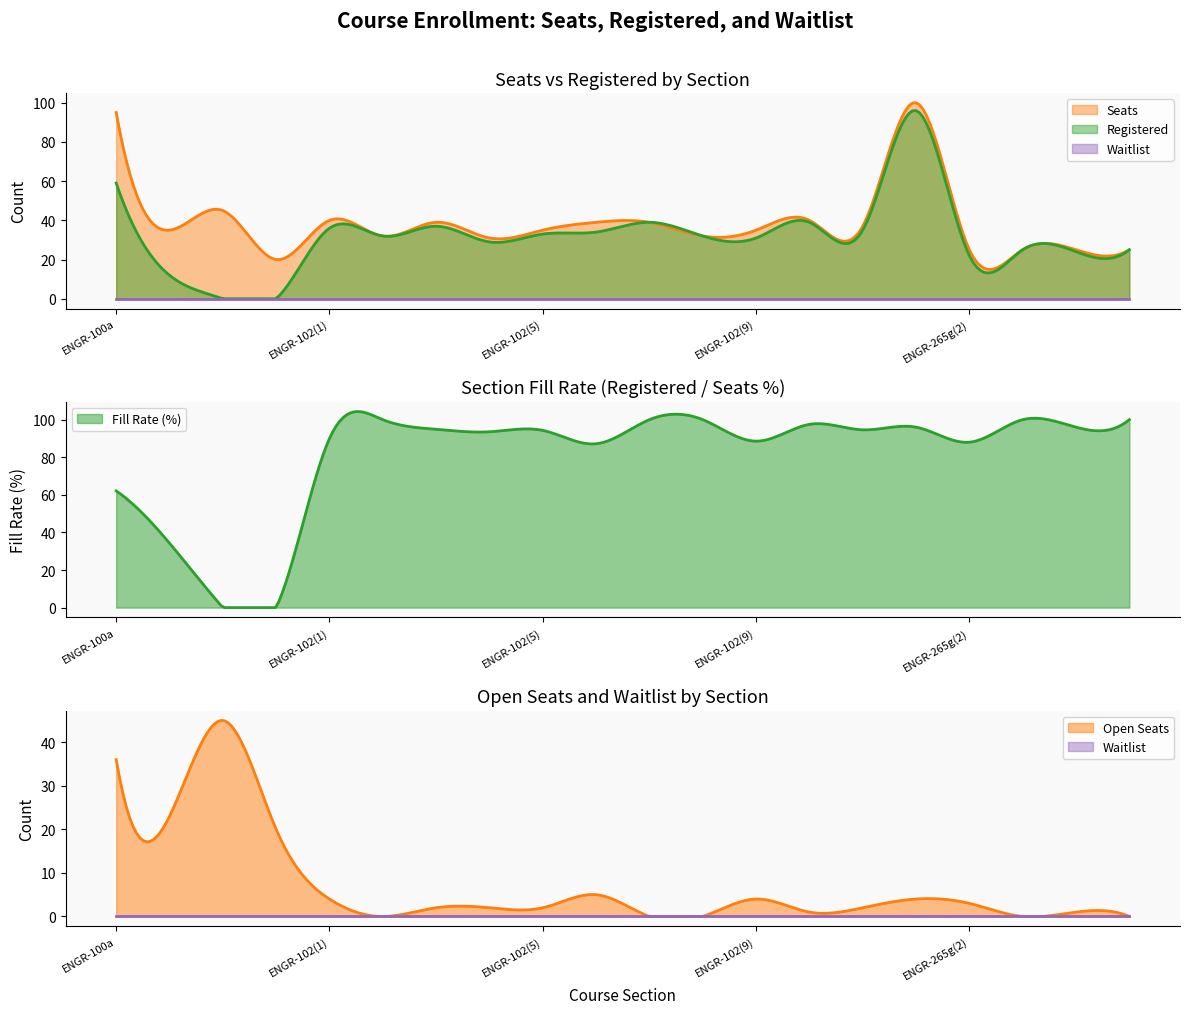

Reading left to right, extract all data points from this chart.

Registered: ENGR-100a=59	ENGR-100b=12	ENGR-100c=0	ENGR-100d=0	ENGR-102(1)=36	ENGR-102(2)=32	ENGR-102(3)=37	ENGR-102(4)=29	ENGR-102(5)=33	ENGR-102(6)=34	ENGR-102(7)=39	ENGR-102(8)=32	ENGR-102(9)=31	ENGR-102(10)=39	ENGR-102(11)=35	ENGR-265g(1)=96	ENGR-265g(2)=22	ENGR-265g(3)=25	ENGR-265g(4)=24	ENGR-265g(5)=25
Seats: ENGR-100a=95	ENGR-100b=35	ENGR-100c=45	ENGR-100d=20	ENGR-102(1)=40	ENGR-102(2)=32	ENGR-102(3)=39	ENGR-102(4)=31	ENGR-102(5)=35	ENGR-102(6)=39	ENGR-102(7)=39	ENGR-102(8)=32	ENGR-102(9)=35	ENGR-102(10)=40	ENGR-102(11)=37	ENGR-265g(1)=100	ENGR-265g(2)=25	ENGR-265g(3)=25	ENGR-265g(4)=25	ENGR-265g(5)=25
Waitlist: ENGR-100a=0	ENGR-100b=0	ENGR-100c=0	ENGR-100d=0	ENGR-102(1)=0	ENGR-102(2)=0	ENGR-102(3)=0	ENGR-102(4)=0	ENGR-102(5)=0	ENGR-102(6)=0	ENGR-102(7)=0	ENGR-102(8)=0	ENGR-102(9)=0	ENGR-102(10)=0	ENGR-102(11)=0	ENGR-265g(1)=0	ENGR-265g(2)=0	ENGR-265g(3)=0	ENGR-265g(4)=0	ENGR-265g(5)=0